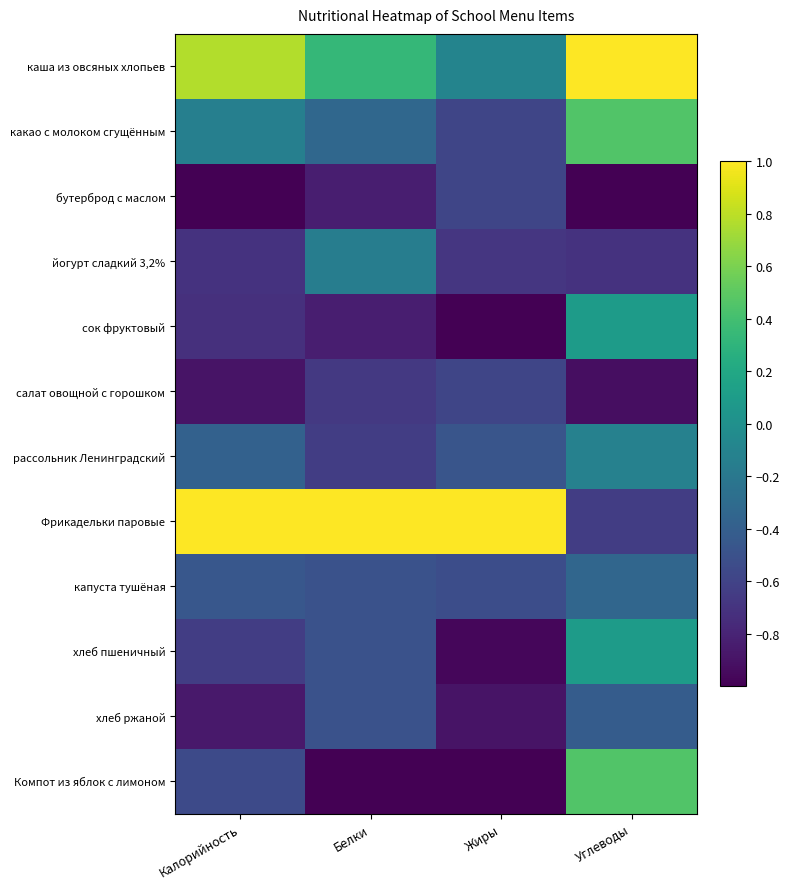

Between Калорийность and Жиры, which is larger?

Калорийность